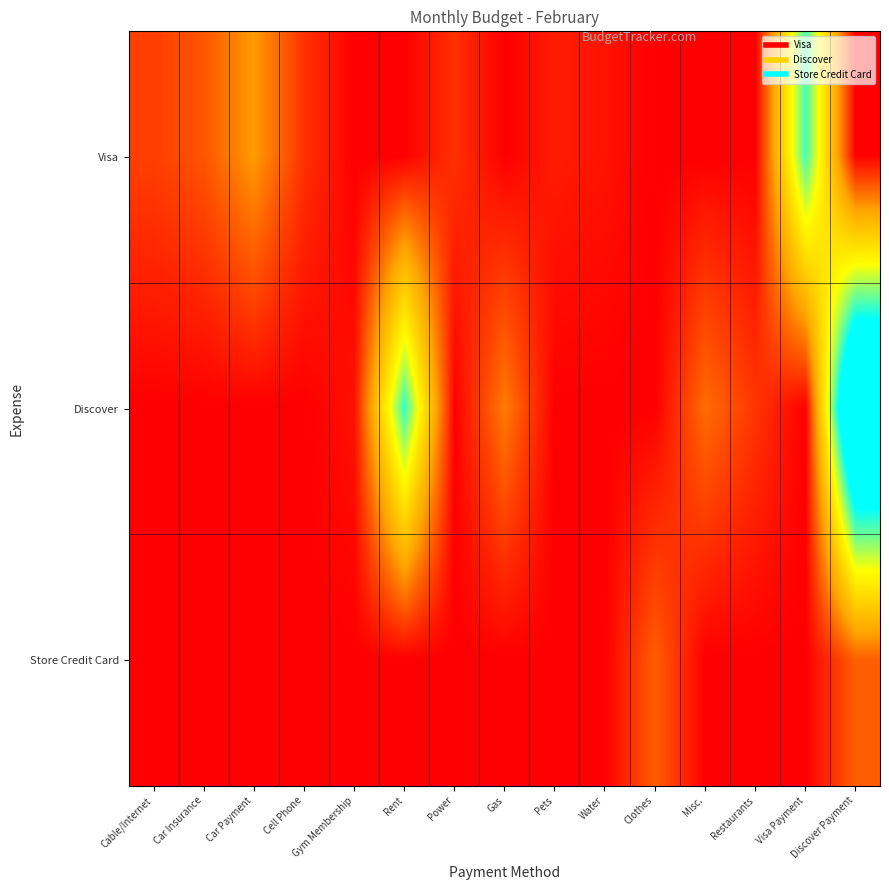

Count the number of categories in the chart.

15